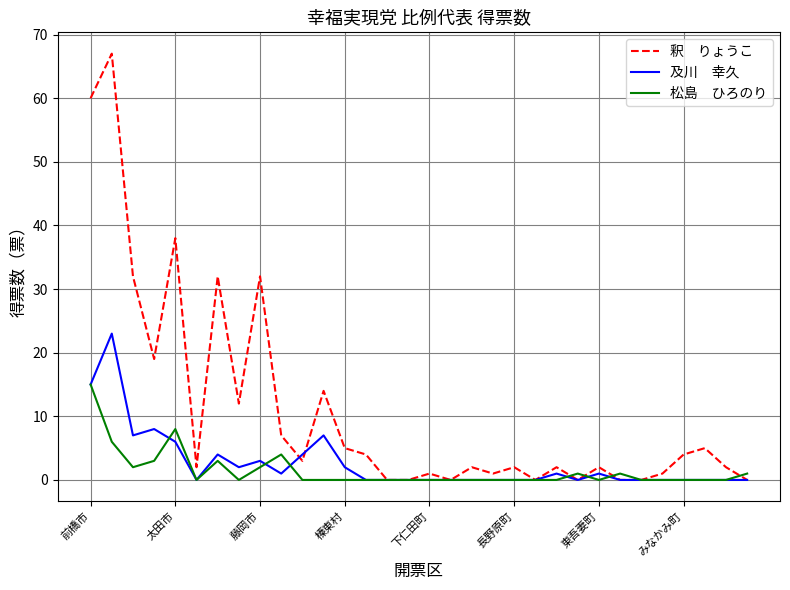

What is the greatest value displayed?

67